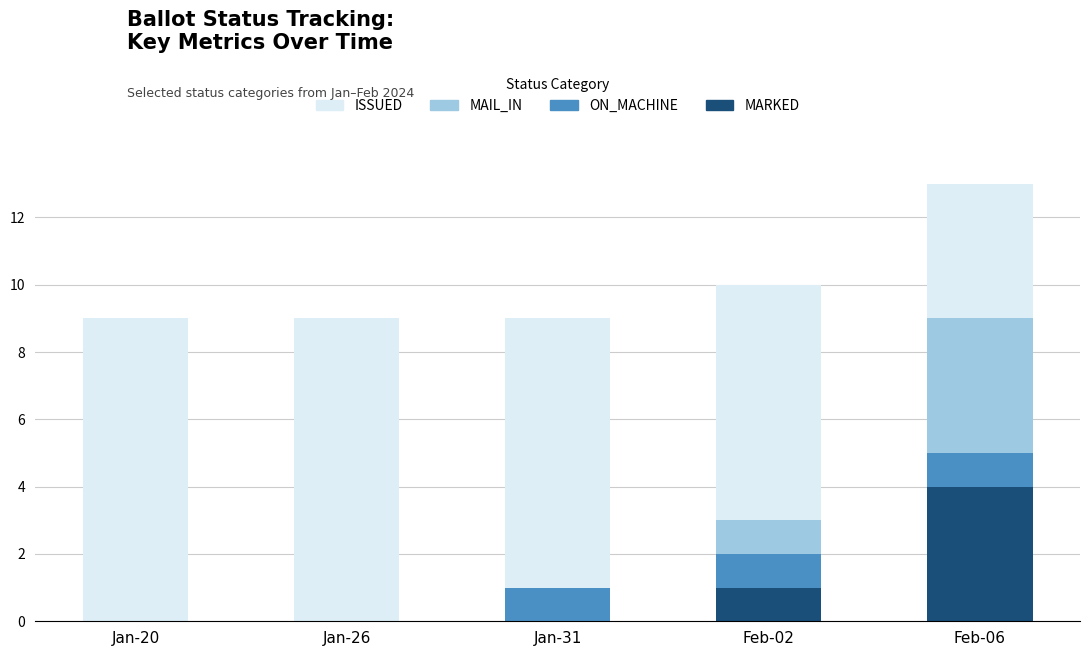

Reading left to right, what are the values for MARKED?

Jan-20=0	Jan-26=0	Jan-31=0	Feb-02=1	Feb-06=4